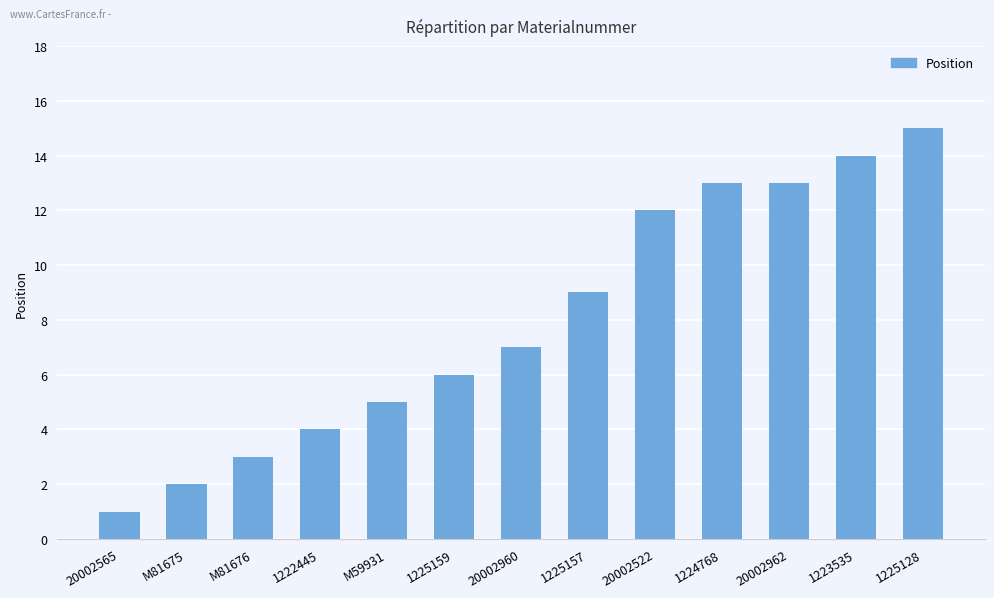

What is the smallest value displayed?

1